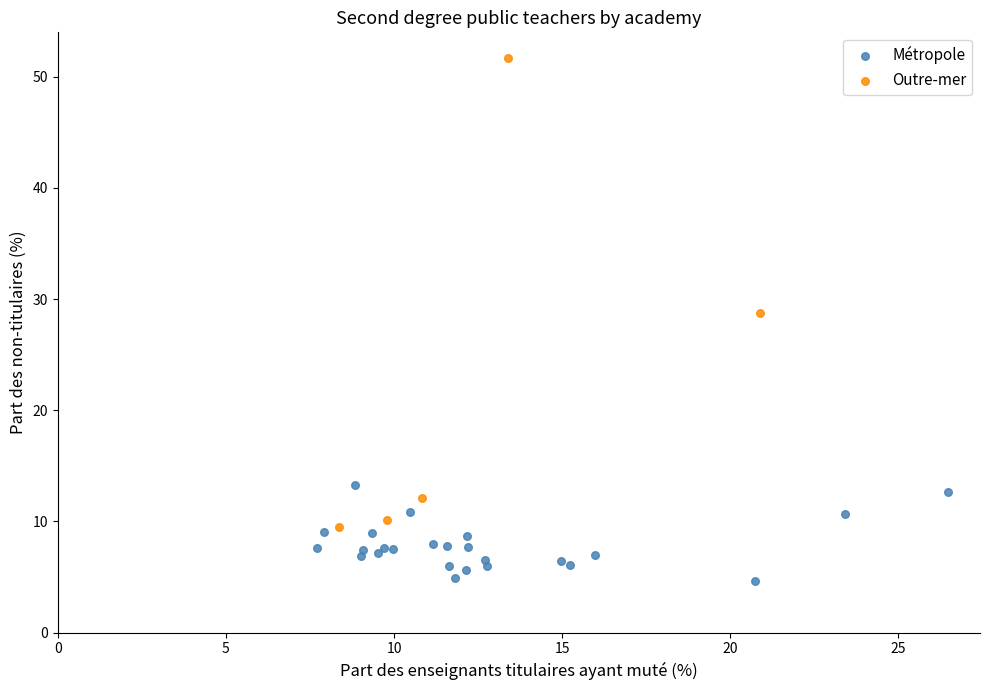

Which series contains the highest Y value?

Outre-mer